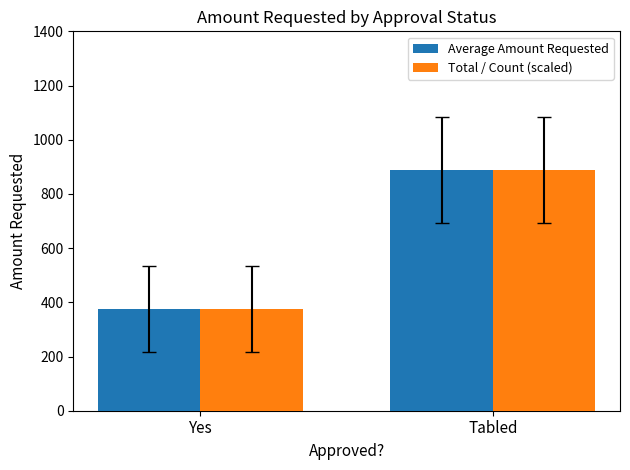

Reading left to right, what are all the values shown in this chart?

Average Amount Requested: 375	888
Total / Count (scaled): 375	888